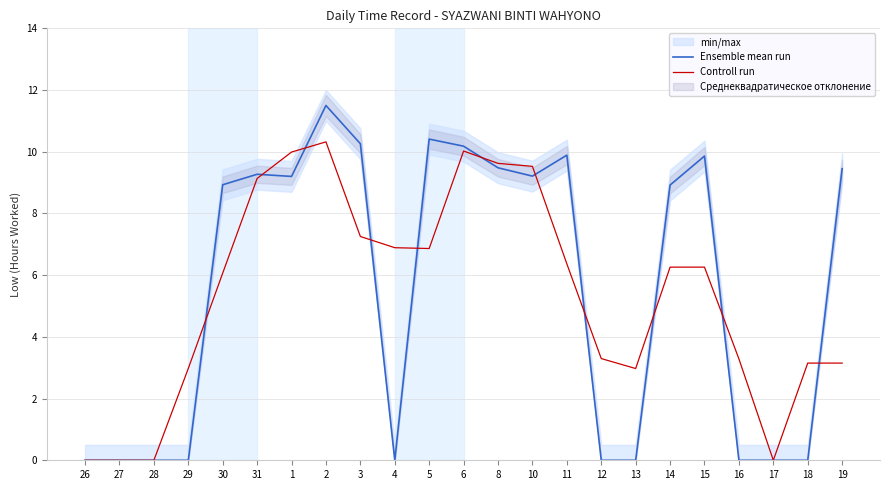

Between 18 and 12, which is larger?

18